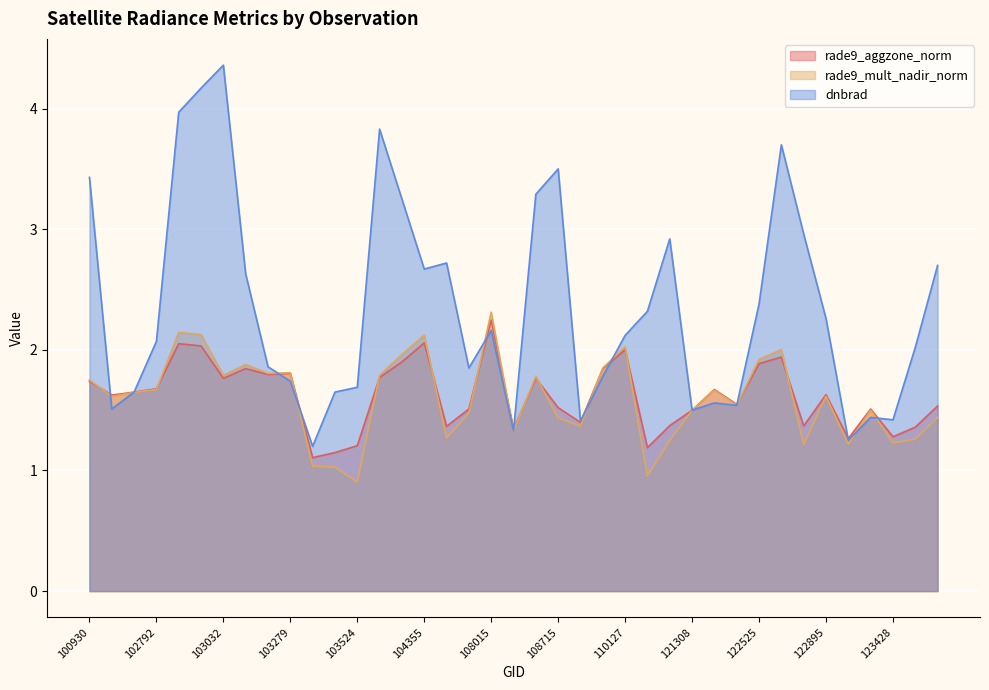

At which label does rade9_mult_nadir_norm first exceed 1?

100930